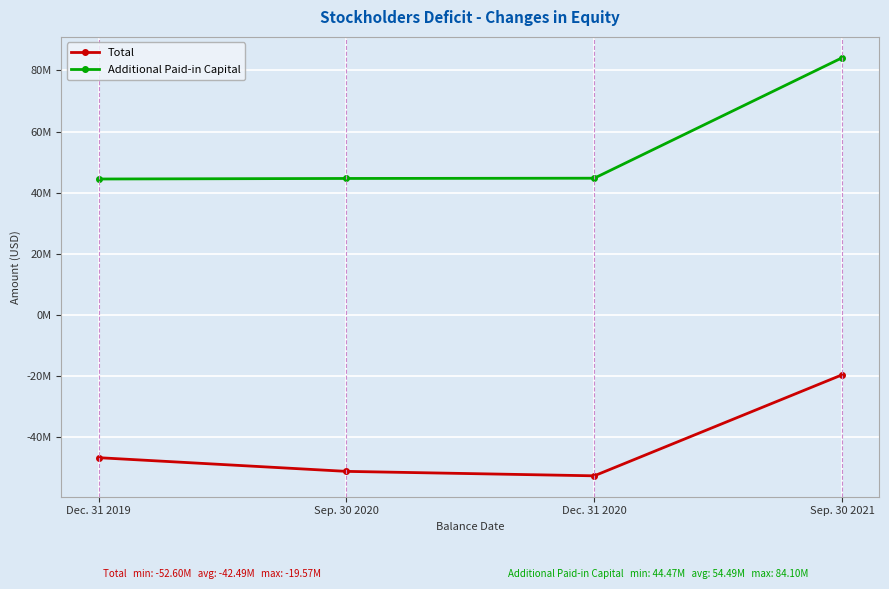

What is the label of the 1st point from the right?

Sep. 30 2021